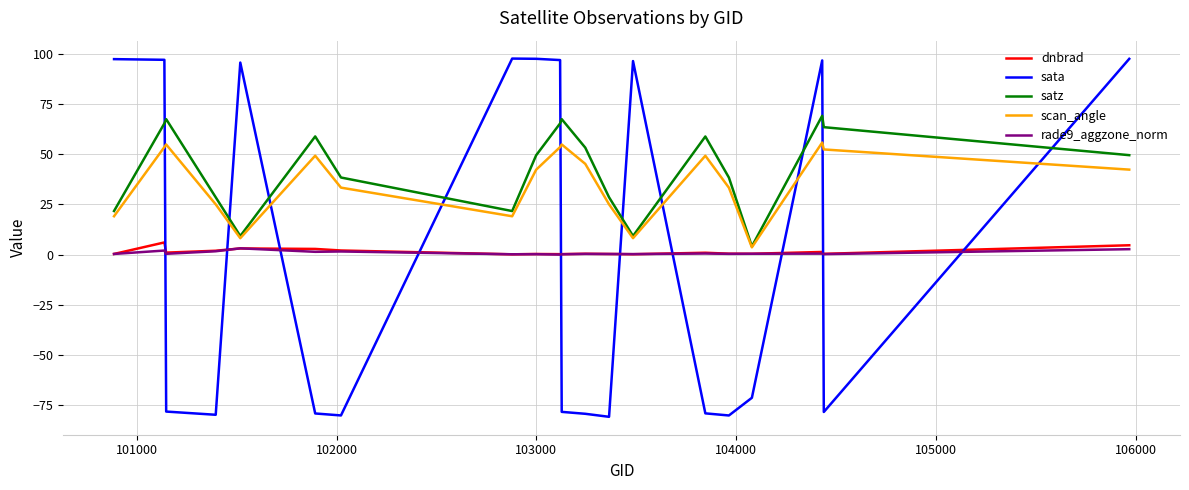

Which series has the largest range (max minus min)?

sata